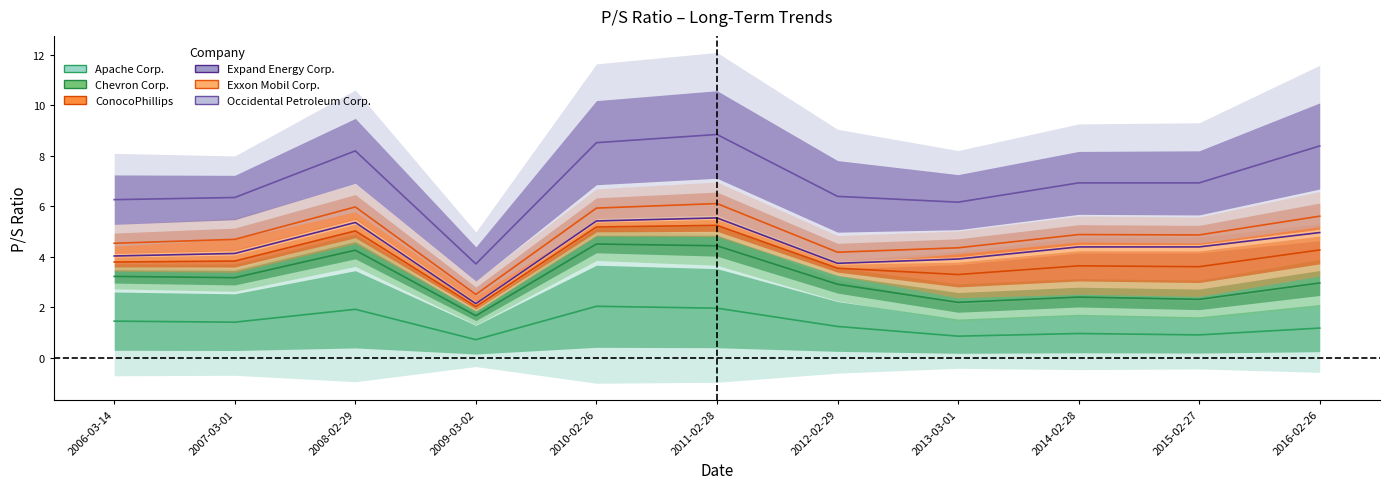

What are all the series names shown in the legend?

Apache Corp., Chevron Corp., ConocoPhillips, Expand Energy Corp., Exxon Mobil Corp., Occidental Petroleum Corp.